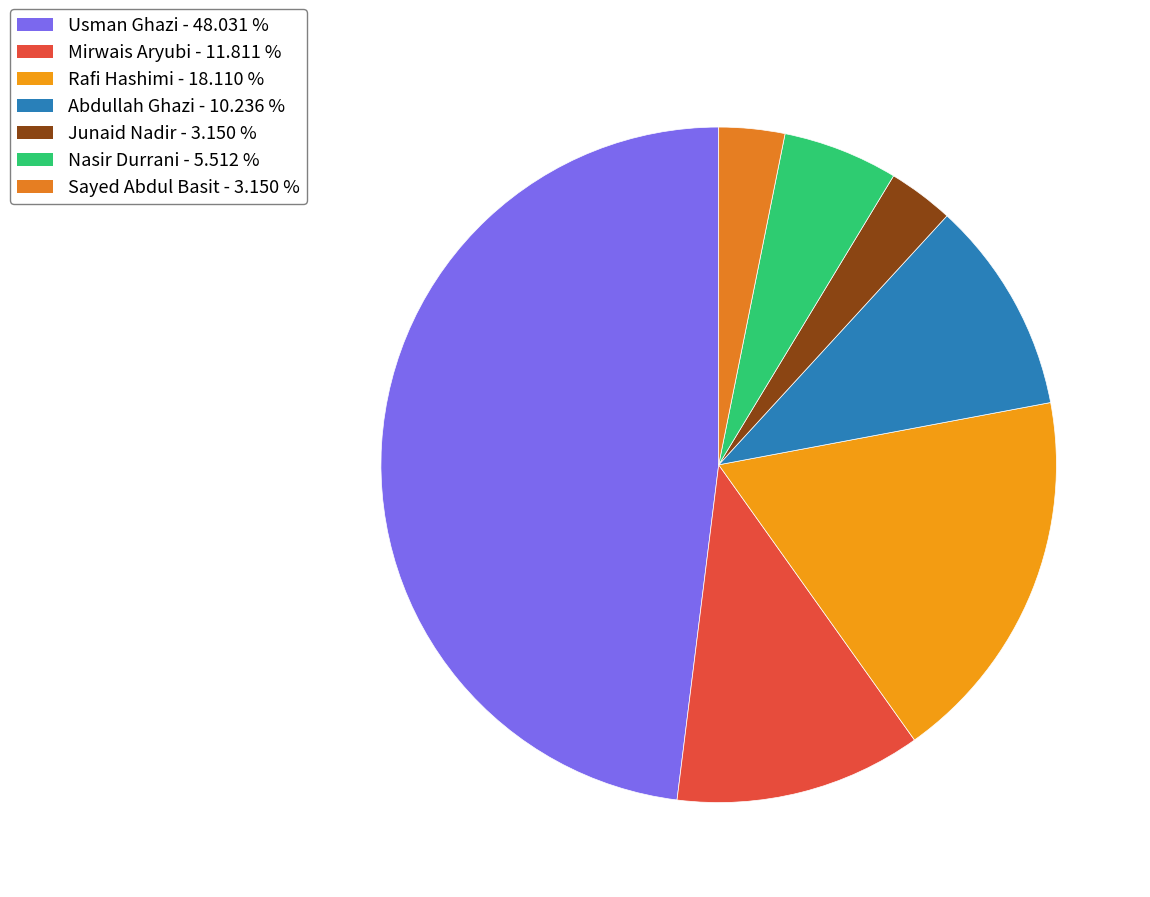

What percentage is the Nasir Durrani slice, to the nearest percent?

6%